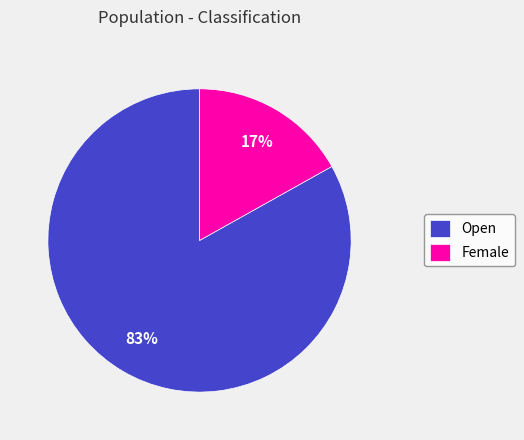

What is the smallest slice in the pie chart?

Female